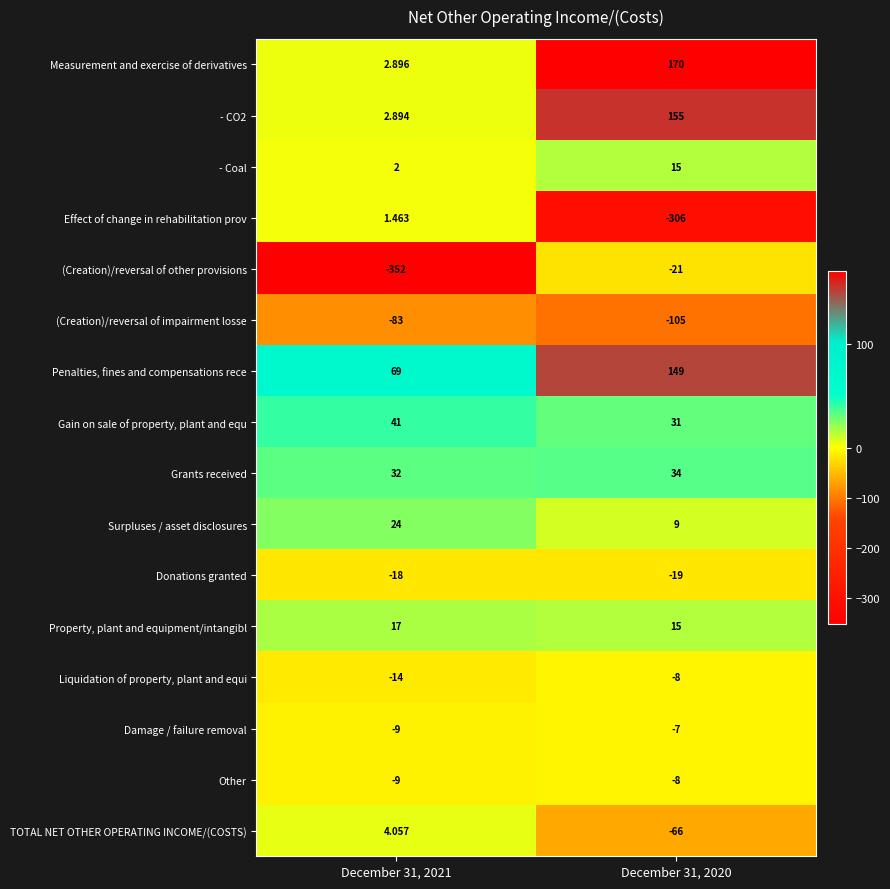

Which series has the largest range (max minus min)?

(Creation)/reversal of other provisions